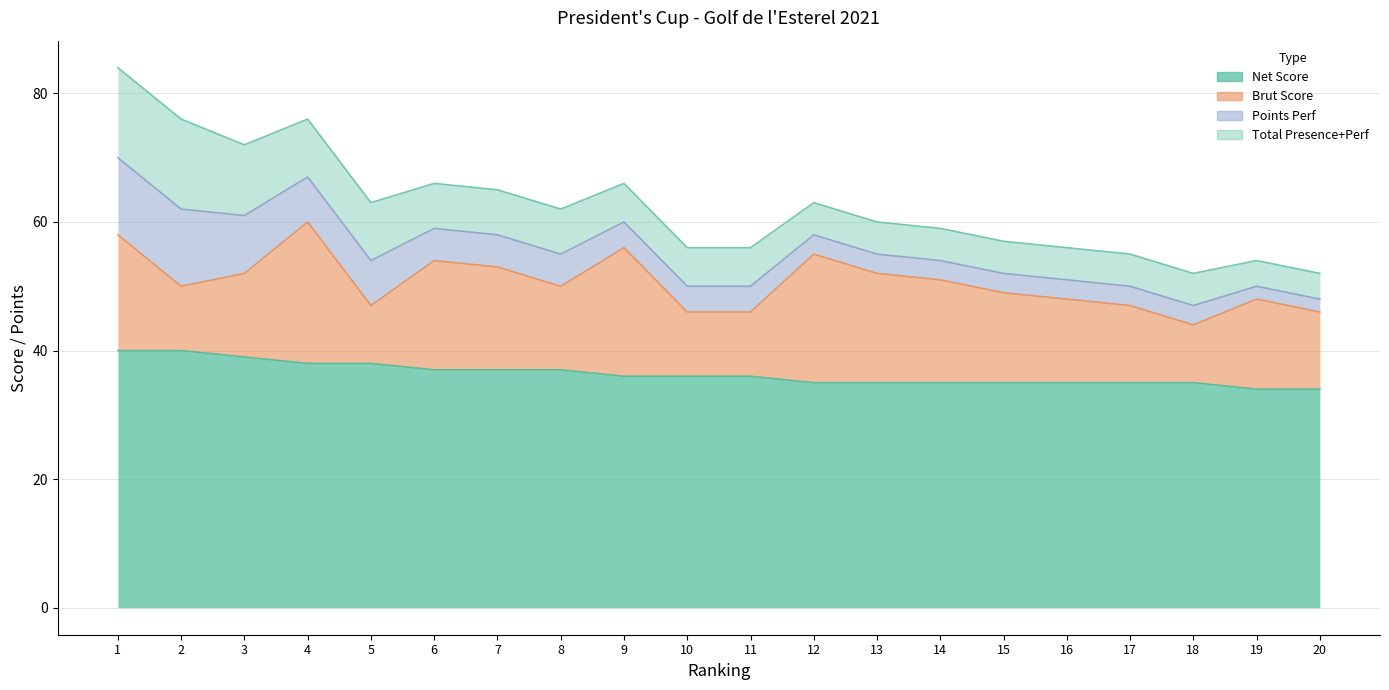

What is the value of the Net Score point at the 18th from the left?

35